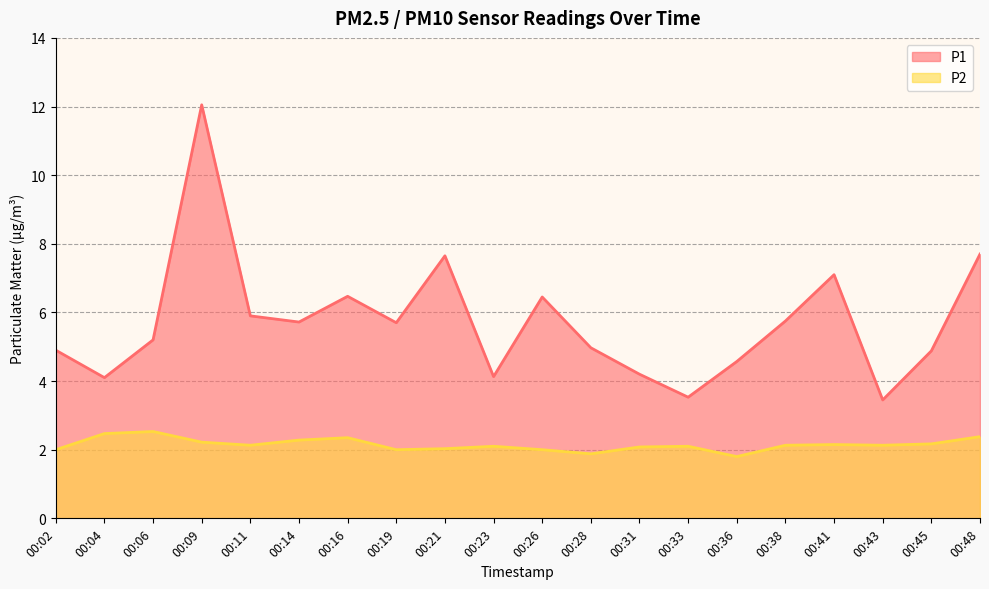

What are all the series names shown in the legend?

P1, P2